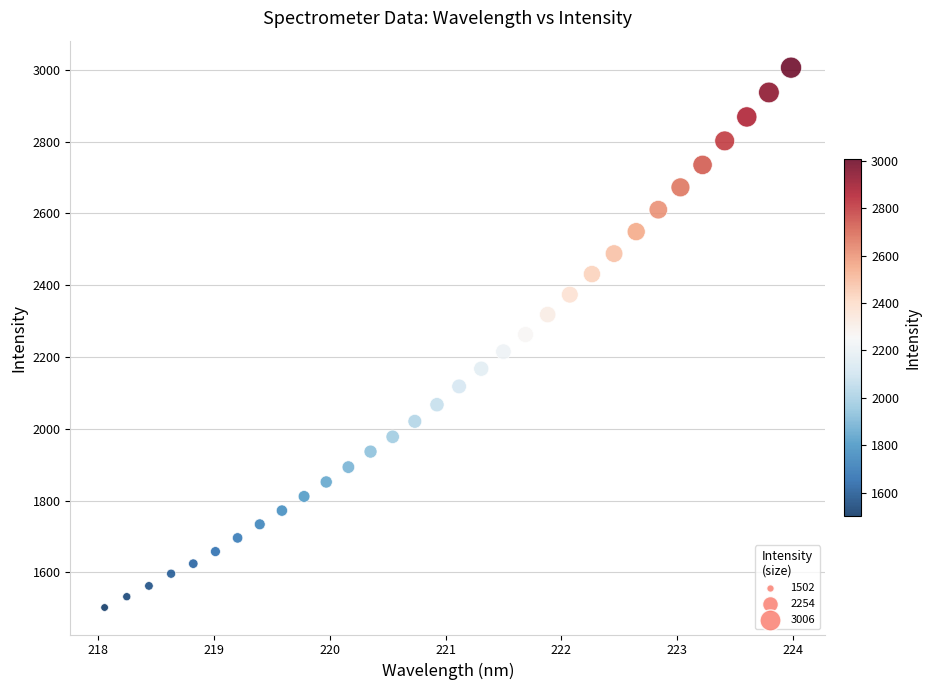

What is the range of X values (max minus min)?

5.9